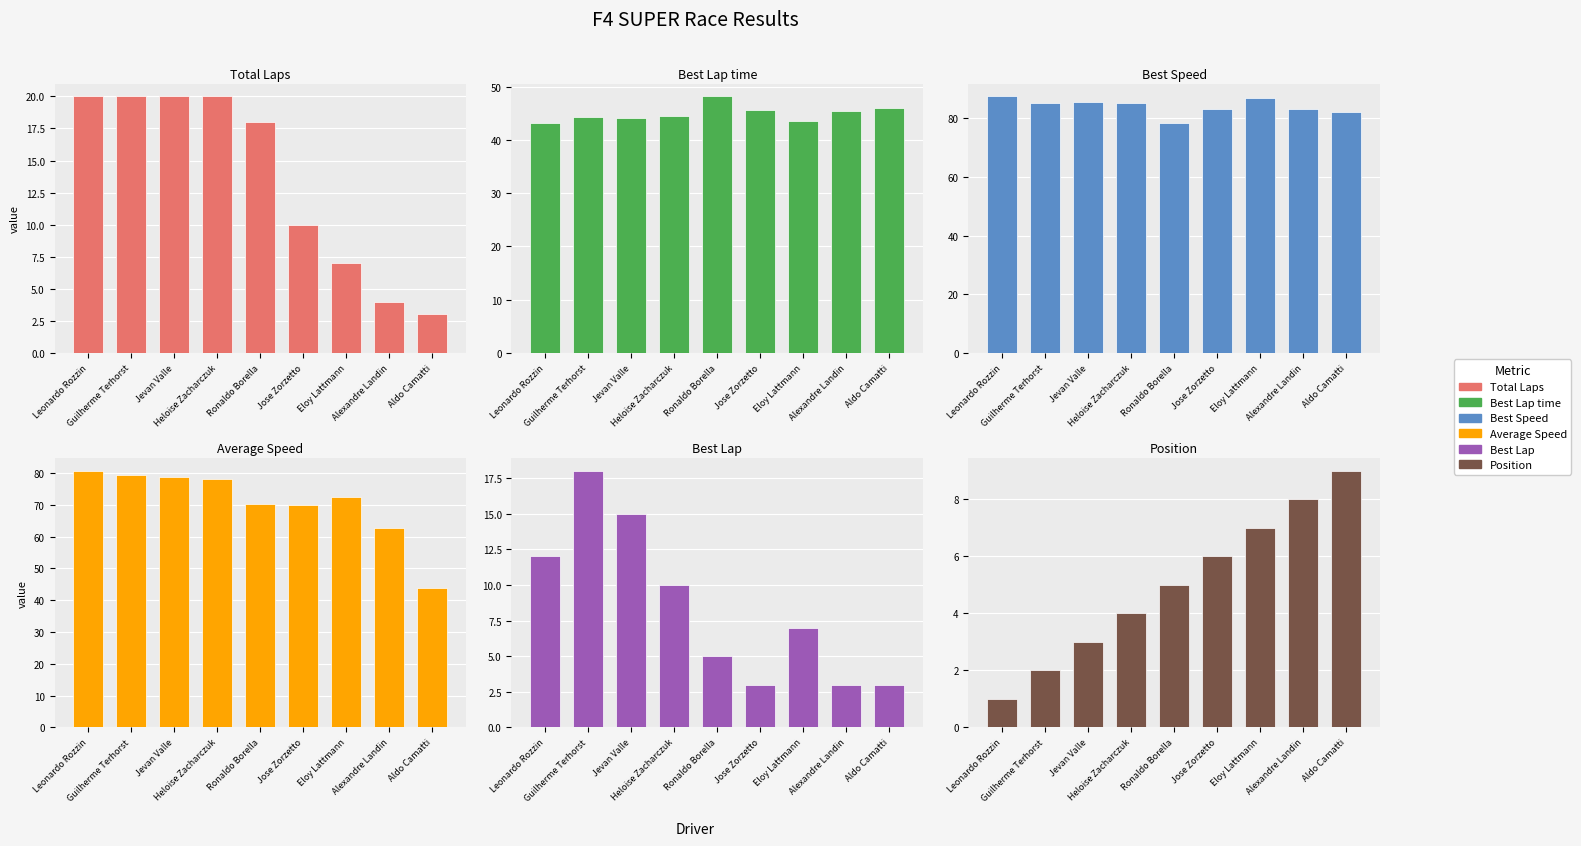

Which series has the largest total across all categories?

Best Speed